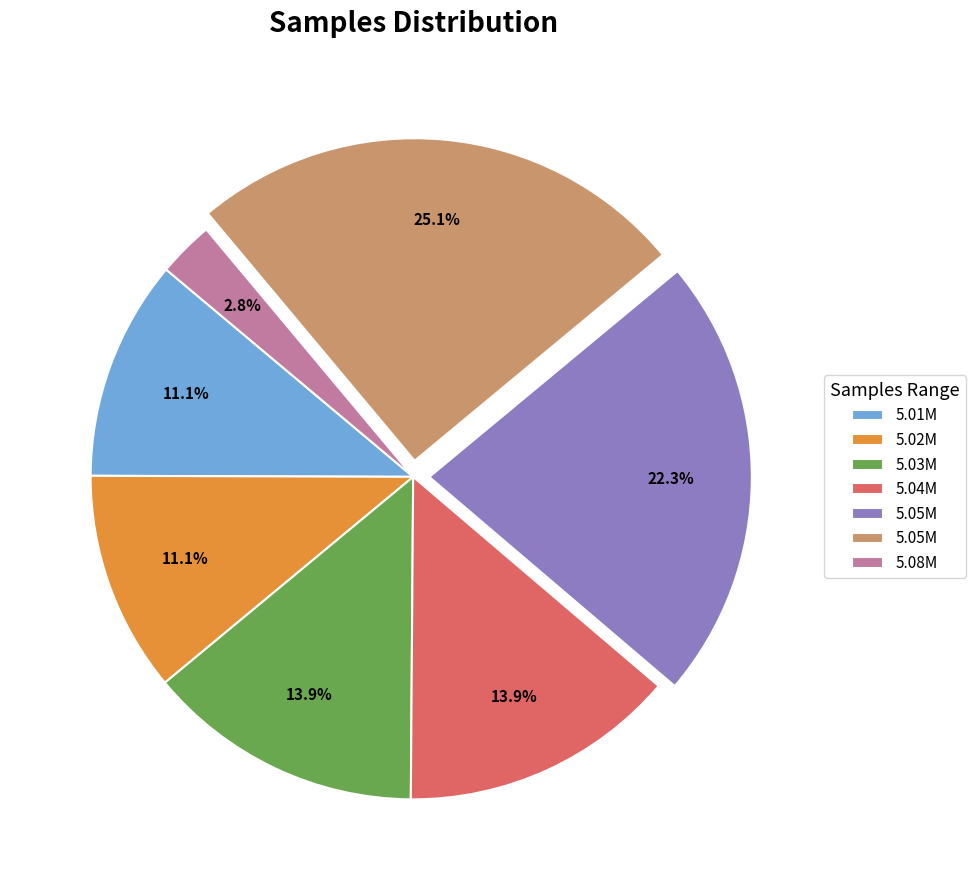

Does any single category account for the majority?

No